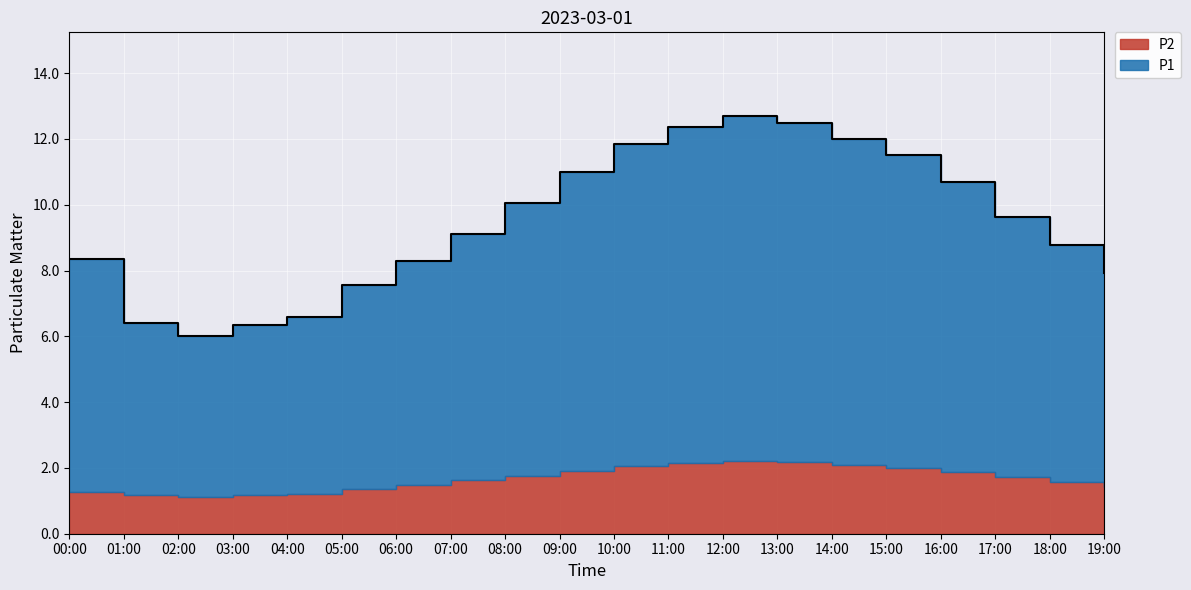

List the labels in order of value, largest first.

12:00, 13:00, 11:00, 14:00, 10:00, 15:00, 09:00, 16:00, 08:00, 17:00, 07:00, 18:00, 00:00, 06:00, 19:00, 05:00, 04:00, 01:00, 03:00, 02:00